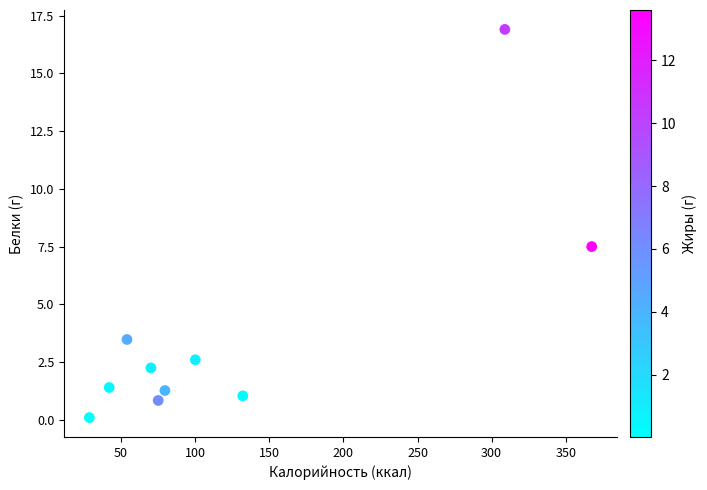

What is the range of X values (max minus min)?

338.9